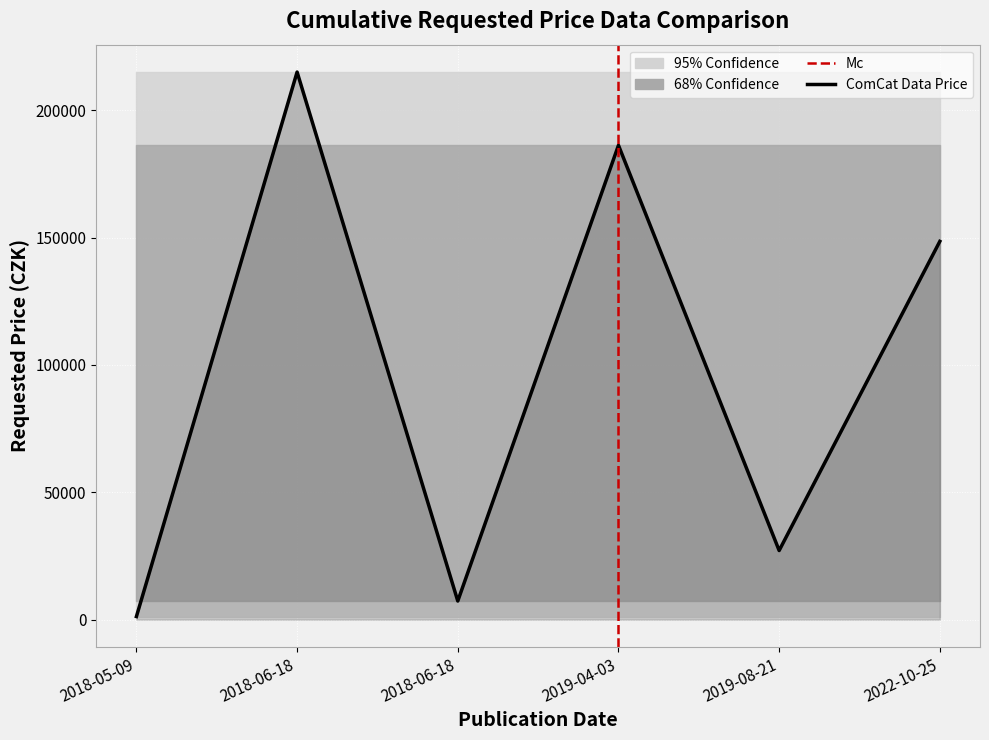

Approximately how many times larger is the value at 2019-08-21 compared to 2018-06-18?

0.1